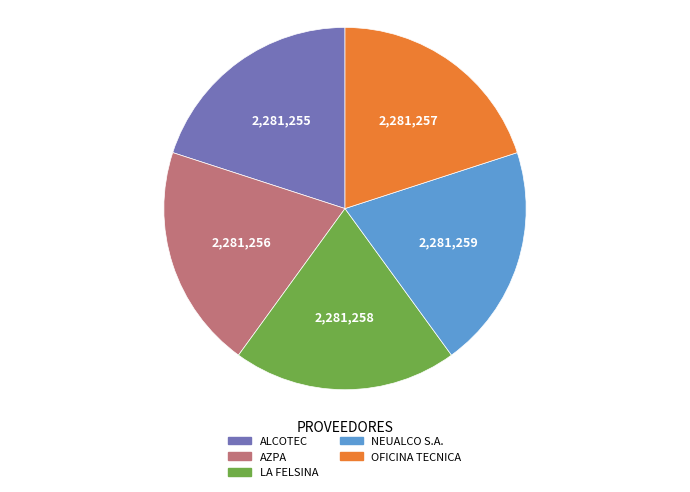

Combined, do LA FELSINA and NEUALCO S.A. account for over 50%?

No